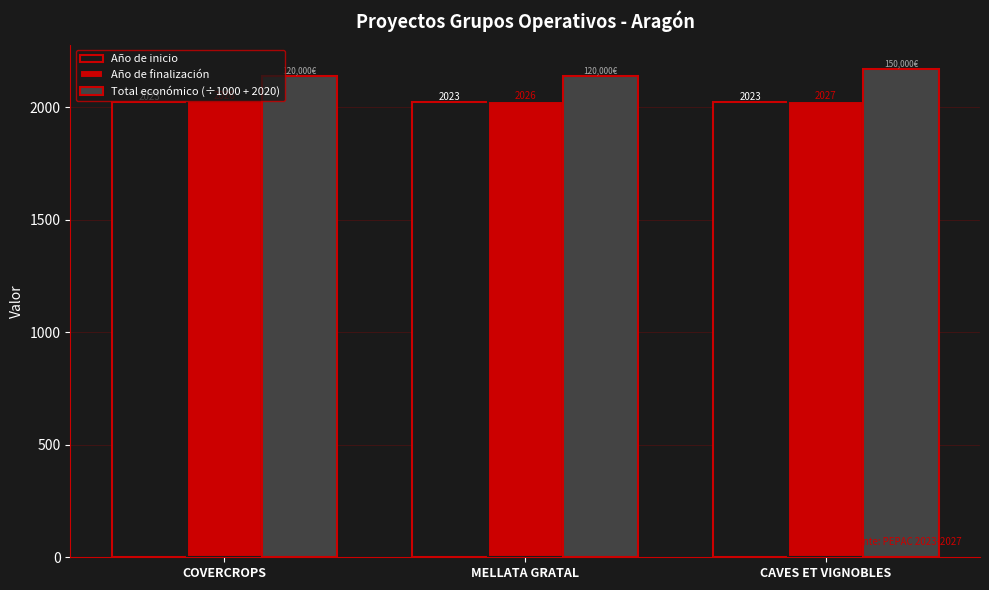

What is the difference between the maximum and second lowest values in the Total económico (÷1000 + 2020) series?

30